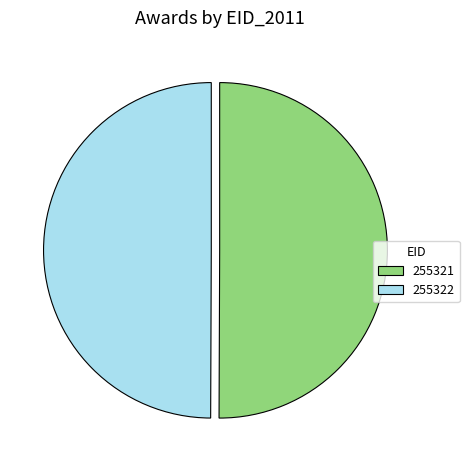

True or false: 255321 accounts for 50% of the total.

True